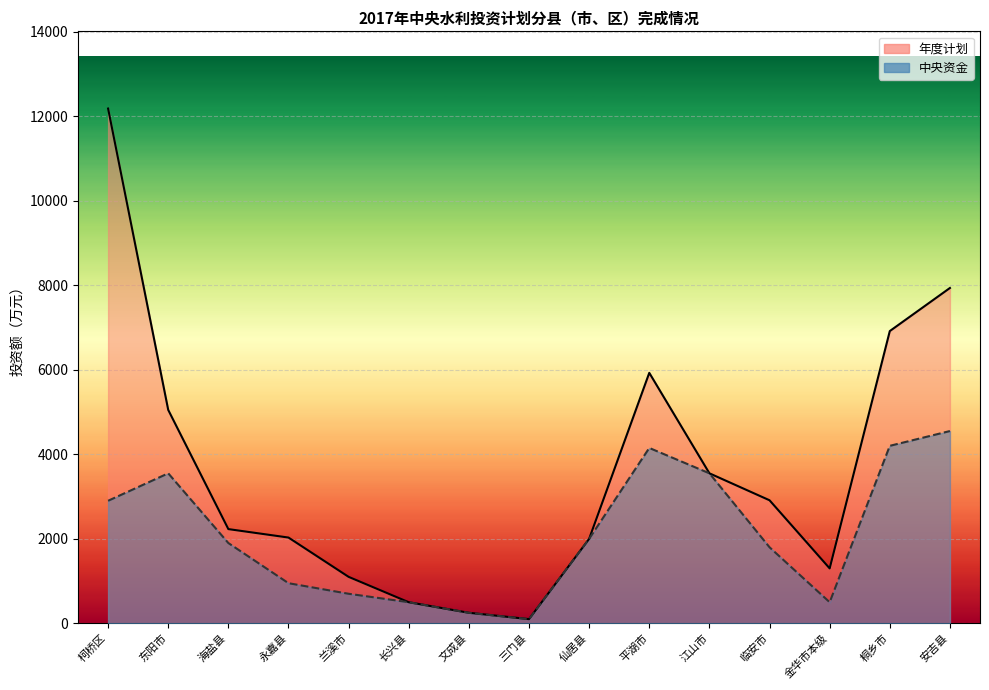

True or false: 年度计划 and 中央资金 cross at least once.

False